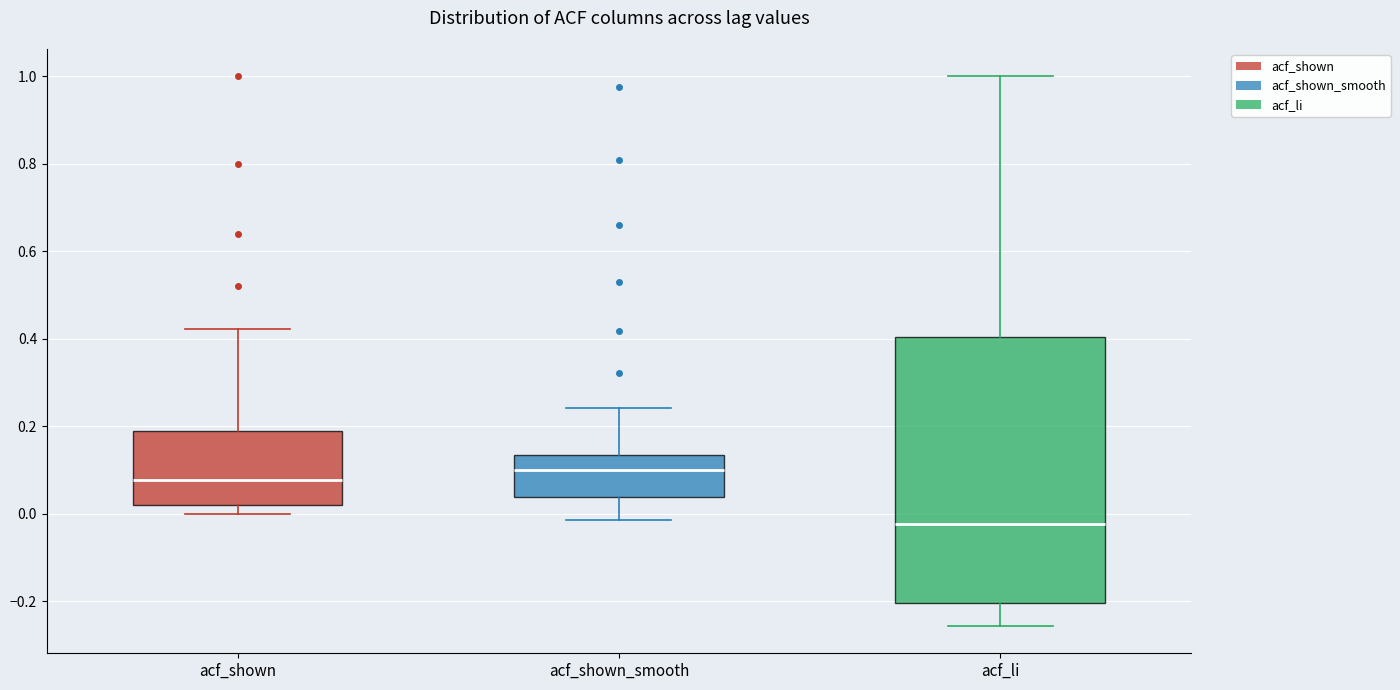

Where is the upper edge of the box for acf_shown_smooth on the y-axis? The values are not printed on the chart, so give them approximately, as read against the axis.

0.14